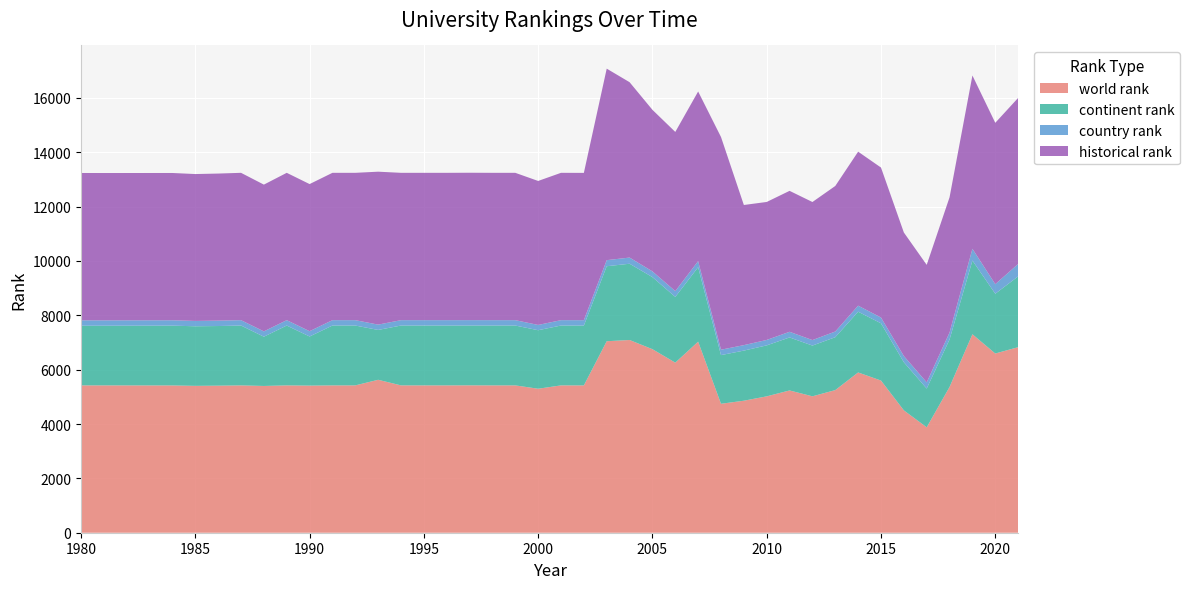

Reading left to right, extract all data points from this chart.

world rank: 5421.0	5421.0	5419.0	5404.0	5411.0	5421.0	5400.0	5421.0	5413.0	5421.0	5421.0	5627.0	5421.0	5421.0	5421.0	5423.0	5421.0	5421.0	5298.0	5421.0	5420.0	7046.0	7091.0	6753.0	6258.0	7030.0	4745.0	4857.0	5018.0	5235.0	5019.0	5248.0	5897.0	5599.0	4502.0	3879.0	5363.0	7302.0	6594.0	6827.0
continent rank: 2195.0	2195.0	2200.0	2192.0	2194.0	2202.0	1812.0	2202.0	1807.0	2202.0	2202.0	1834.0	2202.0	2202.0	2202.0	2200.0	2202.0	2202.0	2153.0	2202.0	2201.0	2759.0	2806.0	2652.0	2418.0	2739.0	1790.0	1844.0	1875.0	1950.0	1867.0	1946.0	2235.0	2106.0	1770.0	1425.0	1747.0	2713.0	2199.0	2604.0
country rank: 199.0	198.0	198.0	197.0	199.0	198.0	196.0	198.0	195.0	198.0	198.0	196.0	198.0	198.0	198.0	199.0	198.0	198.0	194.0	198.0	199.0	224.0	227.0	211.0	213.0	223.0	199.0	201.0	200.0	208.0	202.0	209.0	222.0	213.0	229.0	228.0	256.0	432.0	352.0	457.0
historical rank: 5421.0	5421.0	5419.0	5404.0	5411.0	5421.0	5400.0	5421.0	5413.0	5421.0	5421.0	5627.0	5421.0	5421.0	5421.0	5423.0	5421.0	5421.0	5298.0	5421.0	5420.0	7046.0	6453.0	5944.0	5857.5	6242.5	7826.0	5156.5	5077.0	5186.0	5080.0	5355.5	5666.0	5518.0	4546.0	4323.5	4976.5	6376.0	5937.0	6109.5